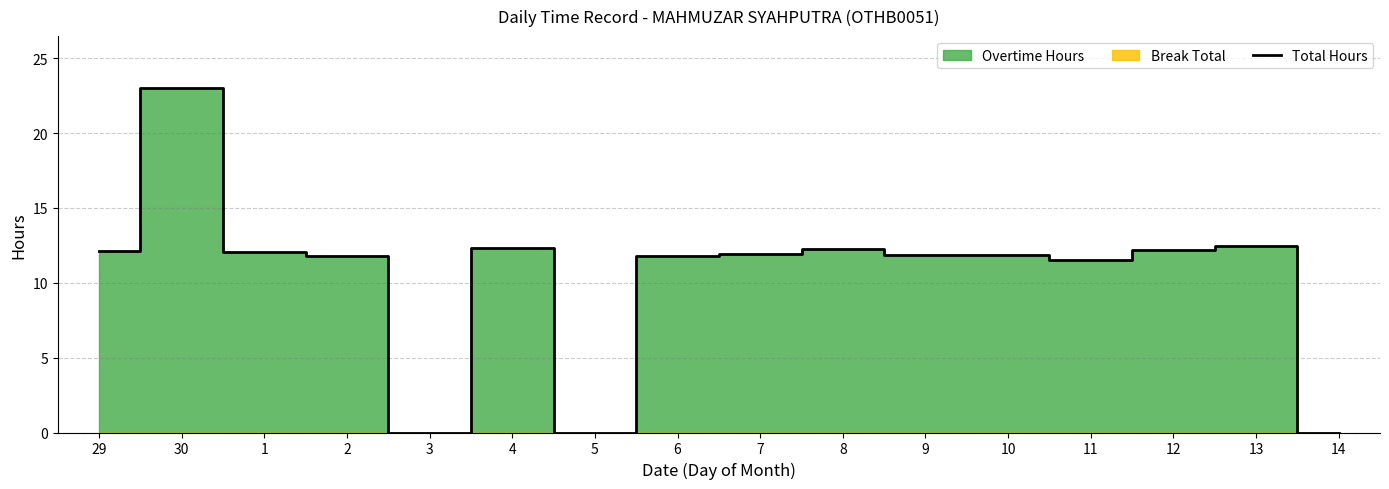

Where is the data nearest to the value 11?

11